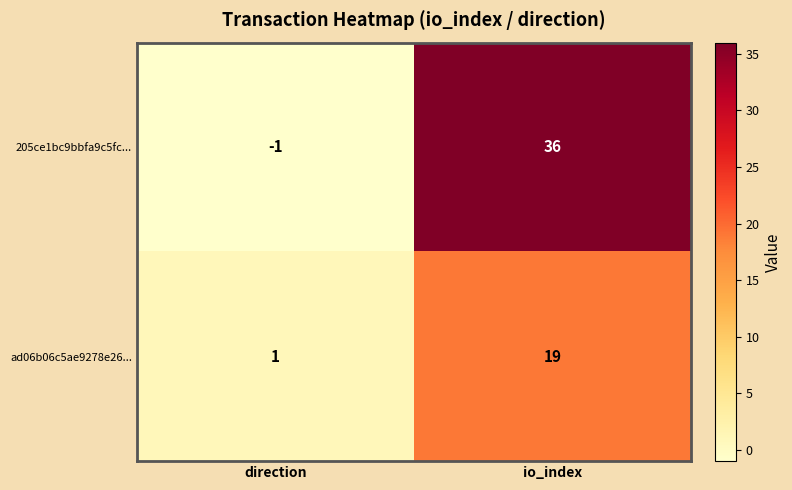

Which series changed the most between direction and io_index?

205ce1bc9bbfa9c5fc...